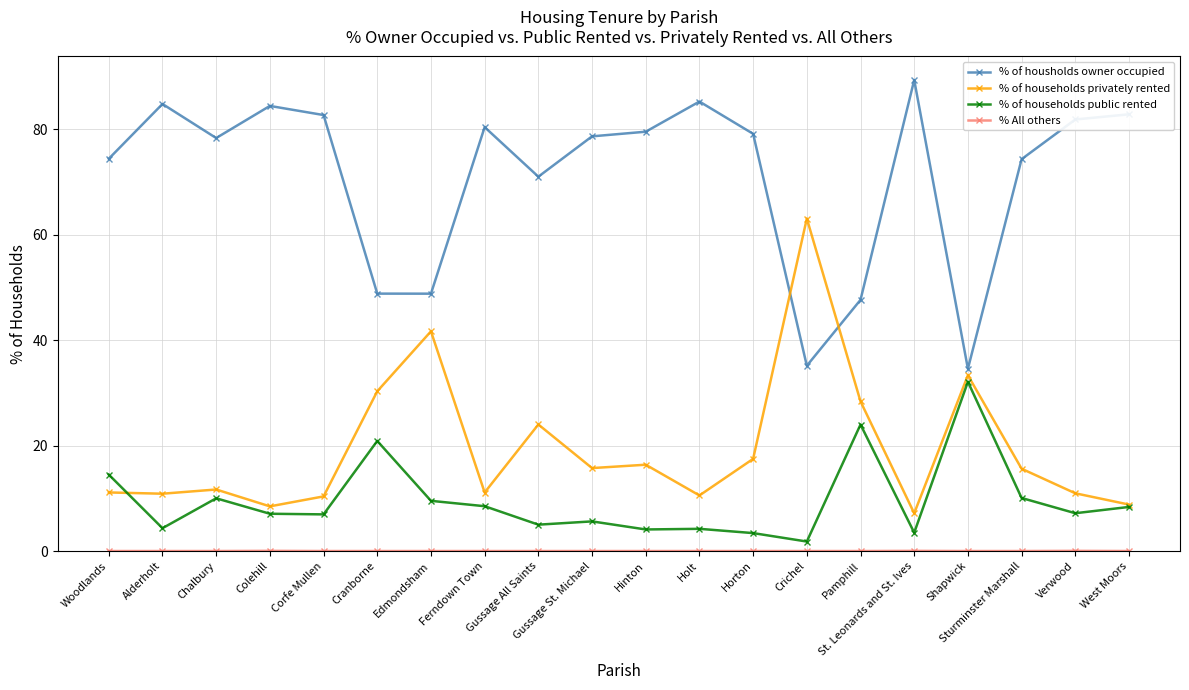

Which series has the largest total across all categories?

% of housholds owner occupied